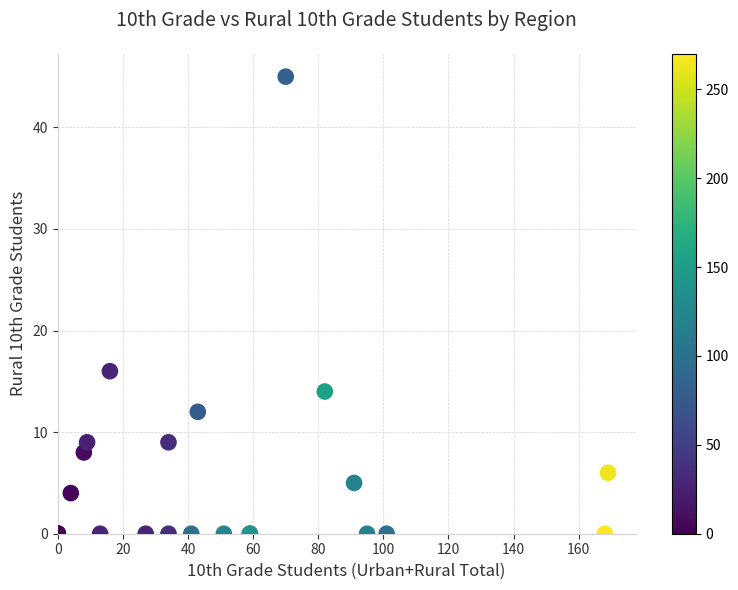

What Y value in the scatter plot is closest to 22?

16